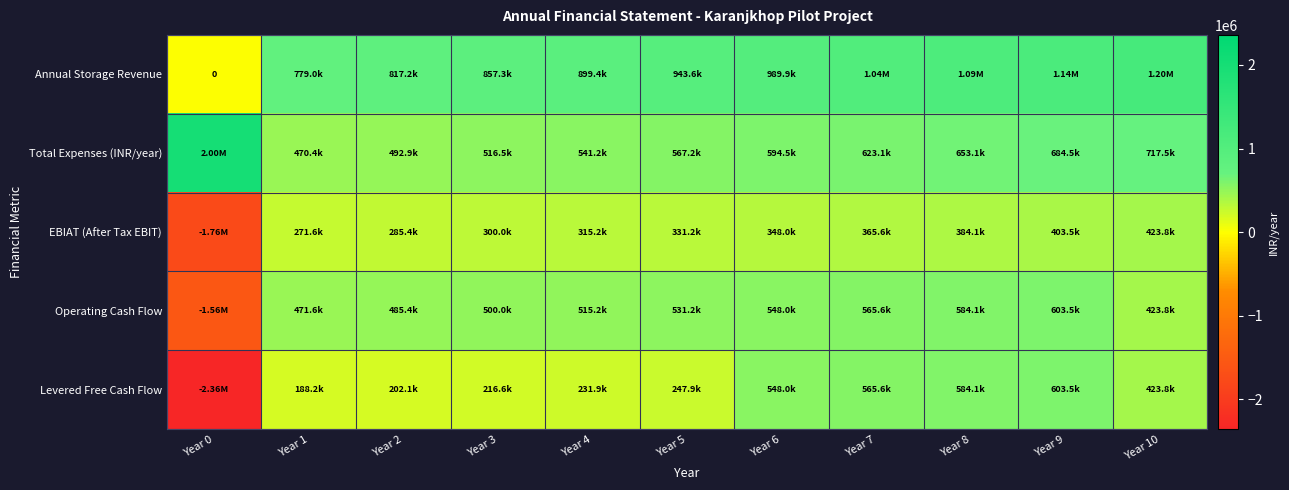

List the series in order of their peak value, highest first.

Total Expenses (INR/year), Annual Storage Revenue, Operating Cash Flow, Levered Free Cash Flow, EBIAT (After Tax EBIT)